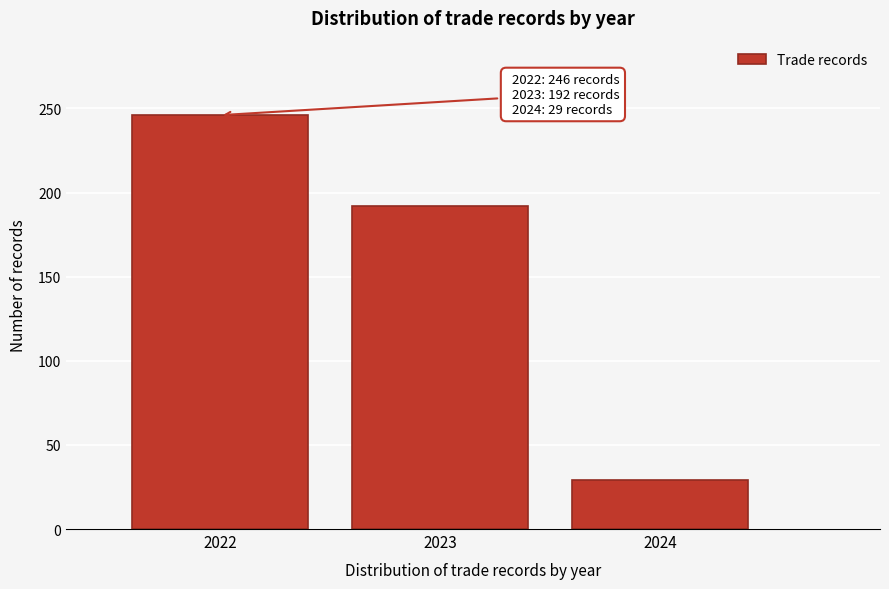

Reading left to right, extract all data points from this chart.

246	192	29